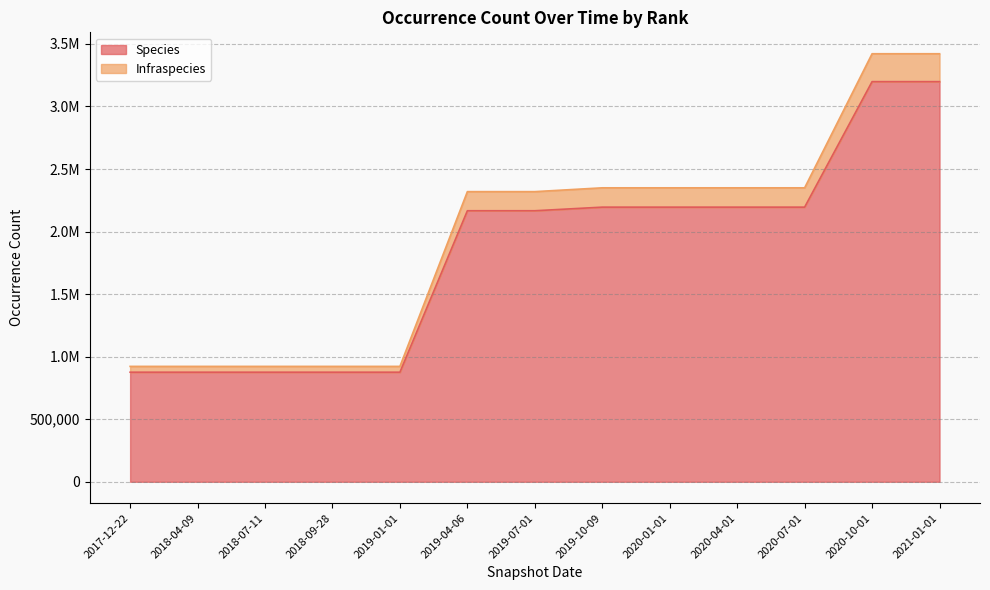

Does the chart have visible grid lines?

Yes